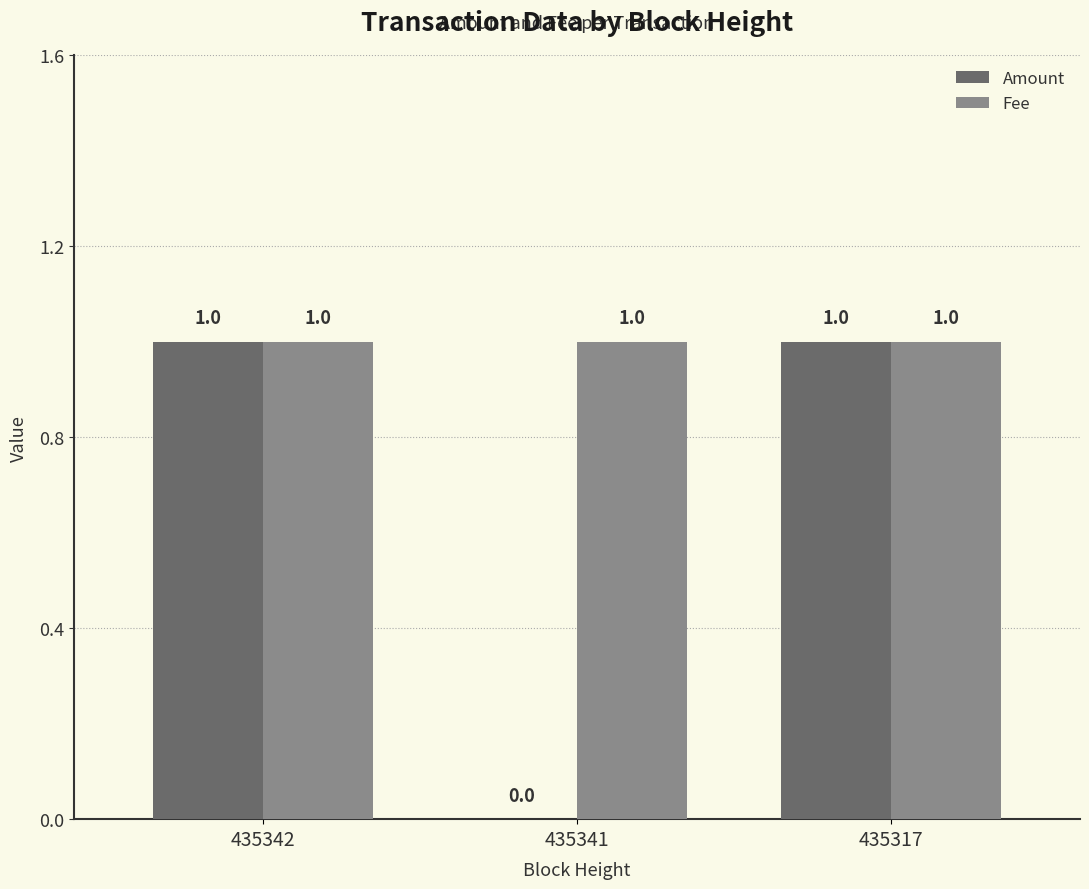

What is the total value across all series at 435341?

1